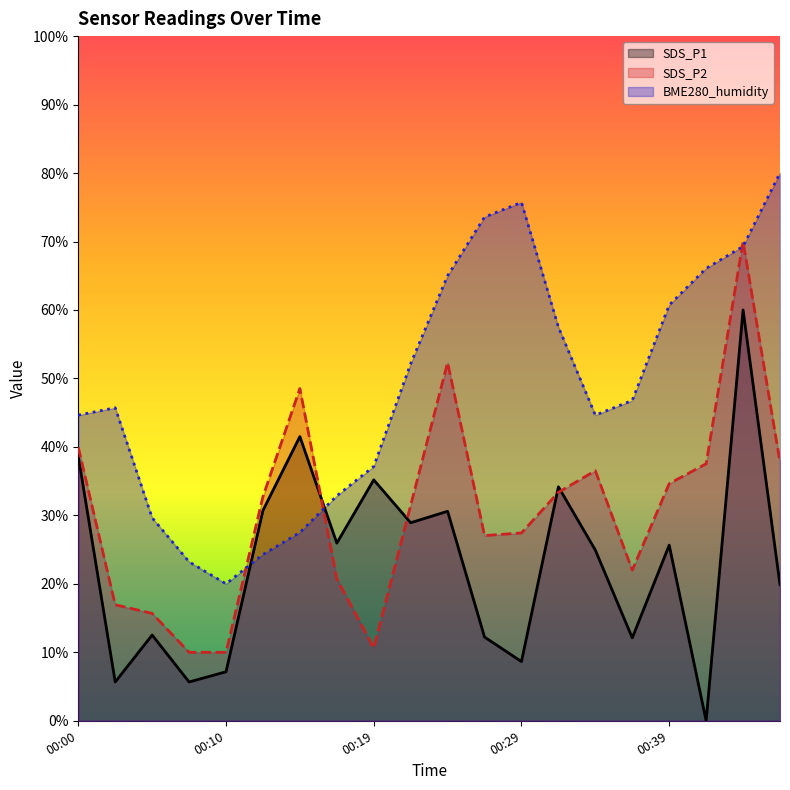

What are all the series names shown in the legend?

SDS_P1, SDS_P2, BME280_humidity